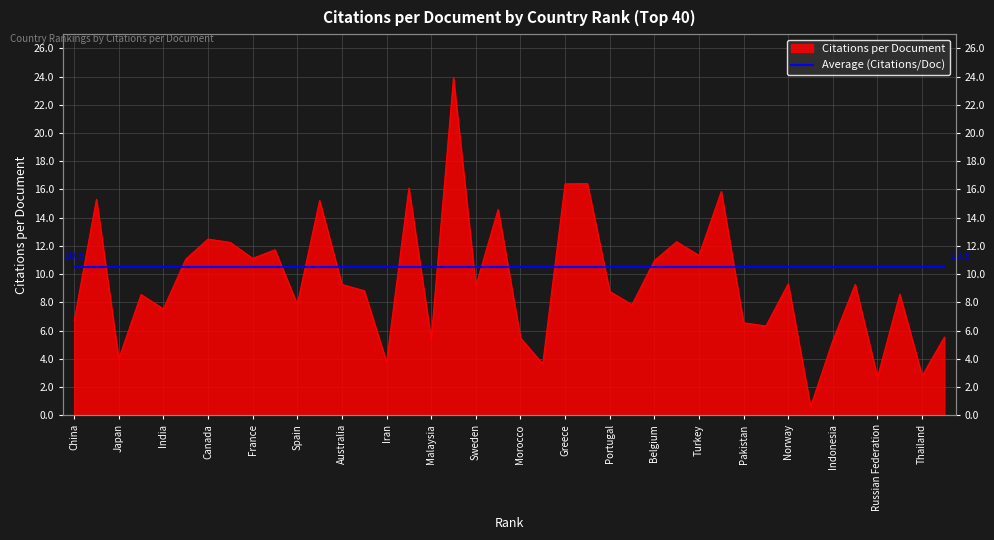

Where does the data first go above 9?

2